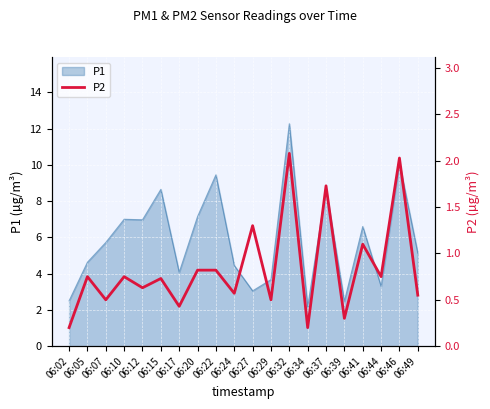

Which category has the highest value in the P1 series?

06:32